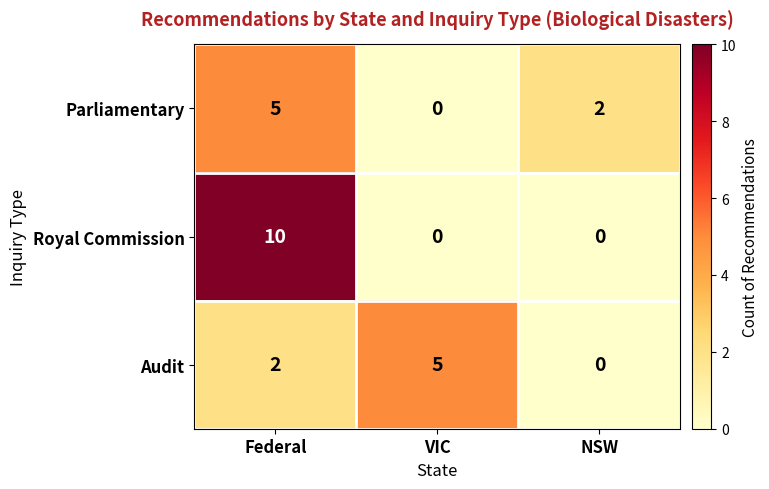

The Audit series shows -3 at NSW. True or false?

False